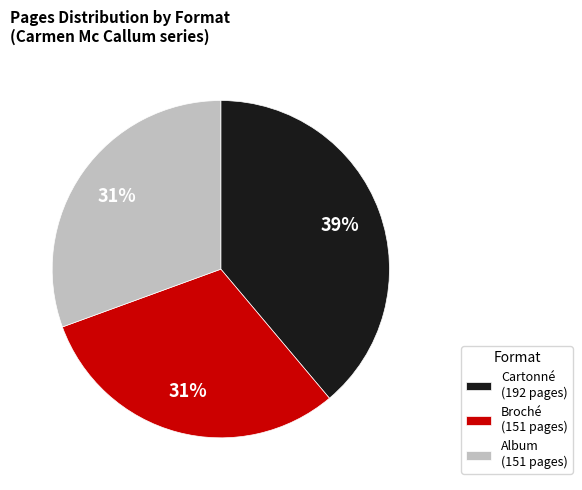

Approximately how many times larger is the value at Album (151 pages) compared to Broché (151 pages)?

1.0